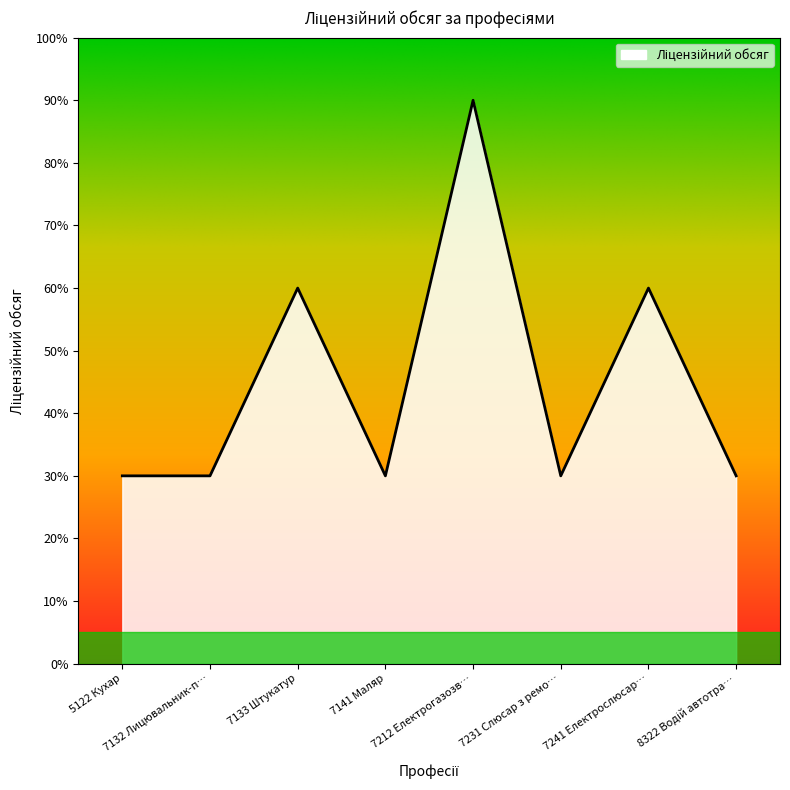

Reading right to left, list all the values displayed in this chart.

30	60	30	90	30	60	30	30